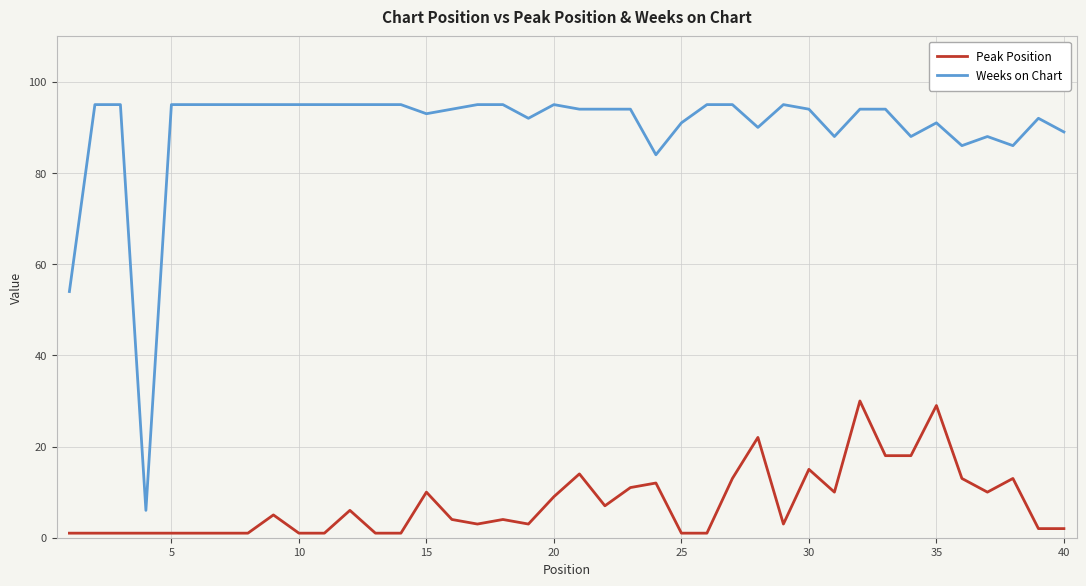

Which series has the widest spread of values?

Weeks on Chart